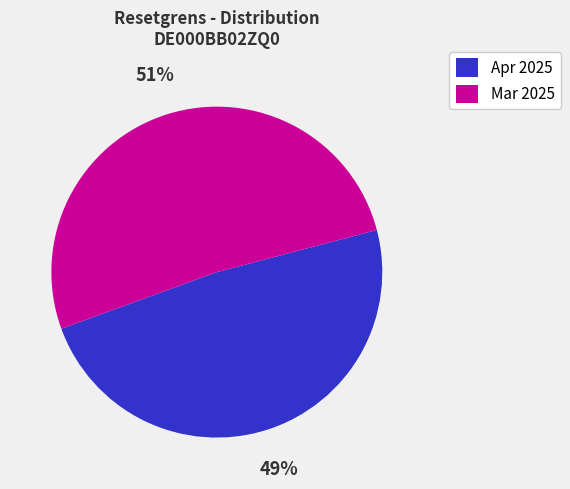

The Mar 2025 slice represents 51% of the pie. True or false?

True